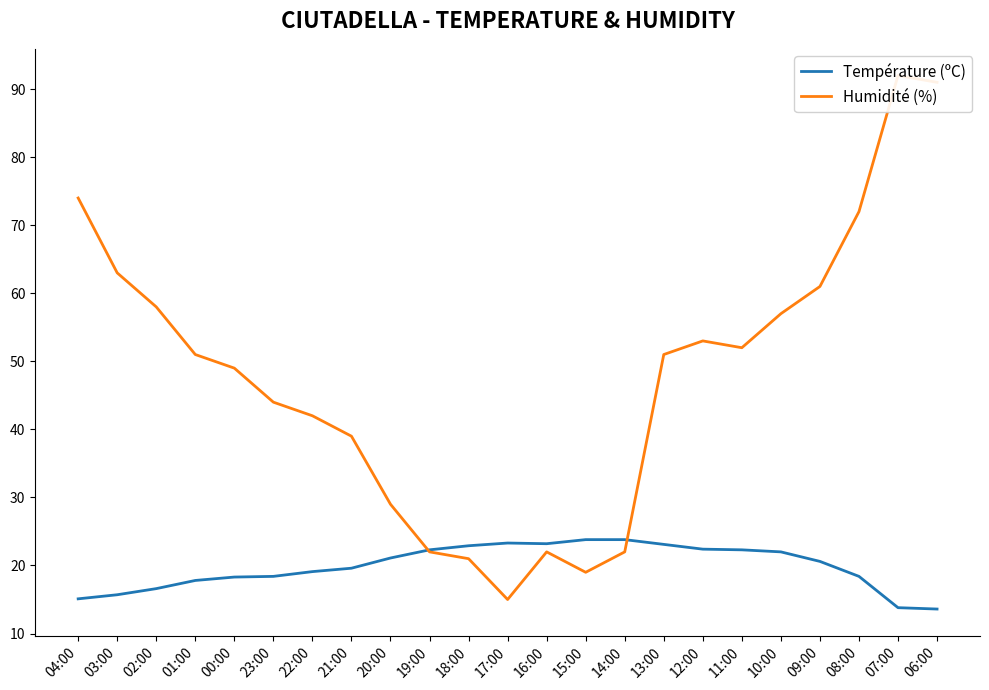

What is the greatest value displayed?

92.0